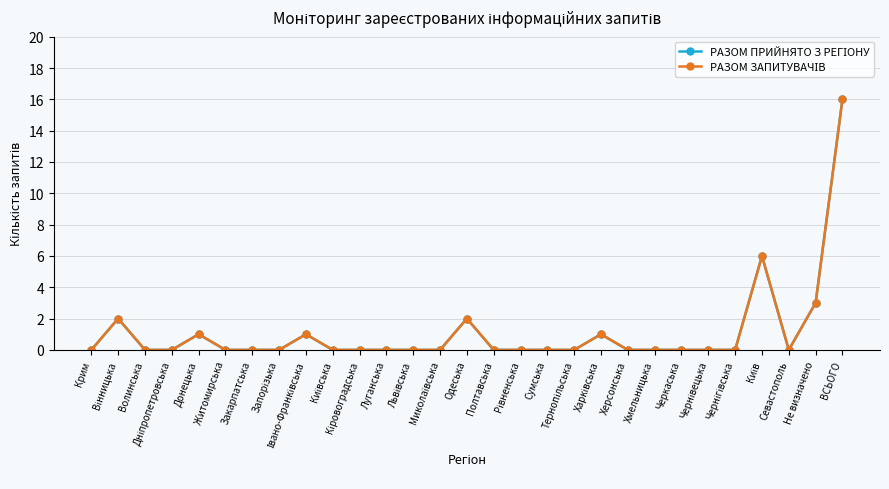

True or false: РАЗОМ ПРИЙНЯТО З РЕГІОНУ has a value of 0 at Кіровоградська.

True